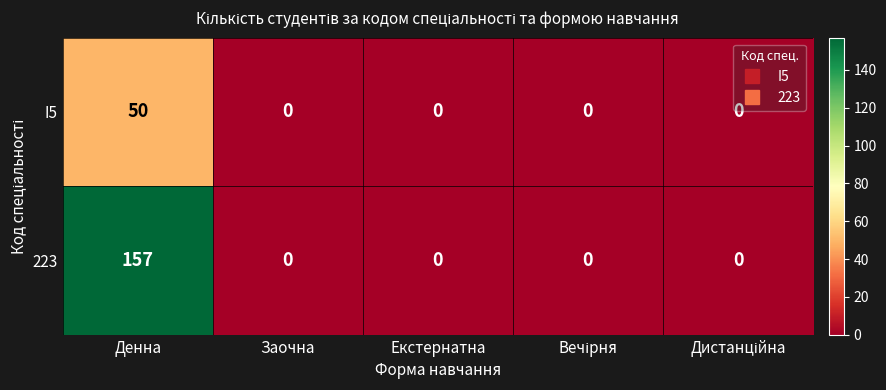

Which series has the largest range (max minus min)?

223